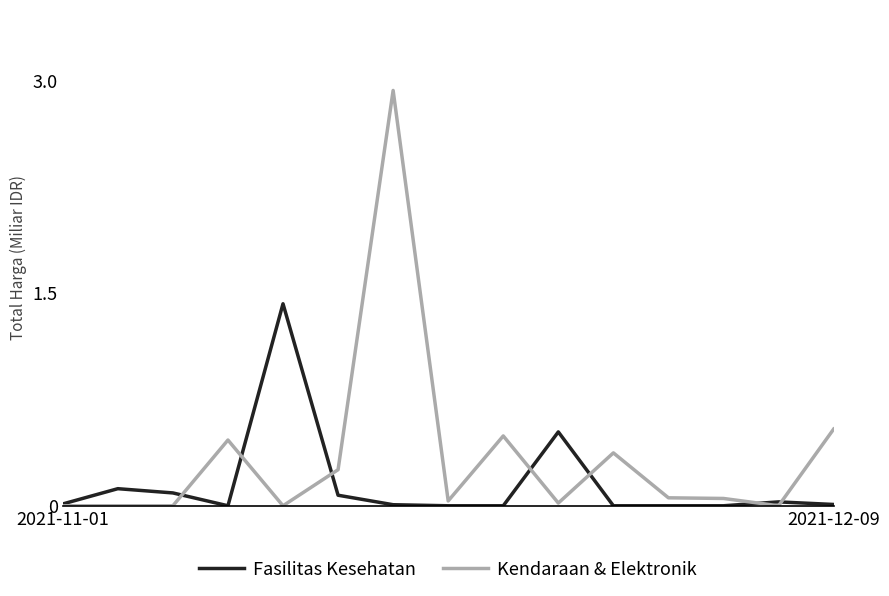

Rank the series by their average value, from highest to lowest.

Kendaraan & Elektronik, Fasilitas Kesehatan